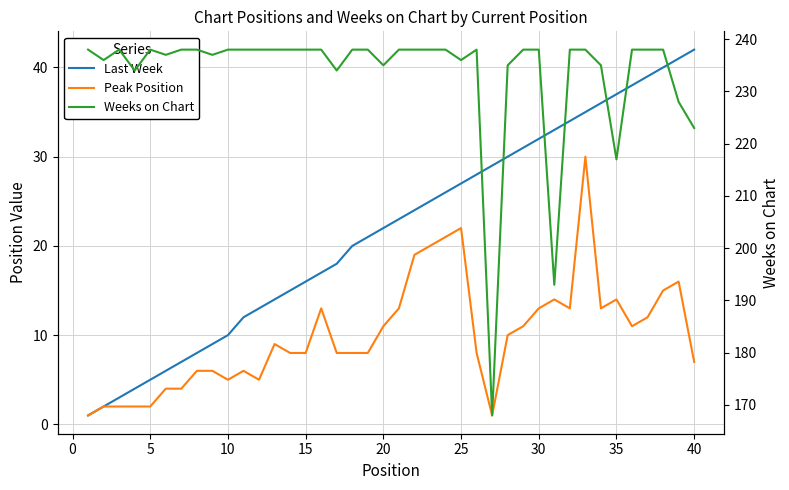

How many values in the Peak Position series exceed 9?

19